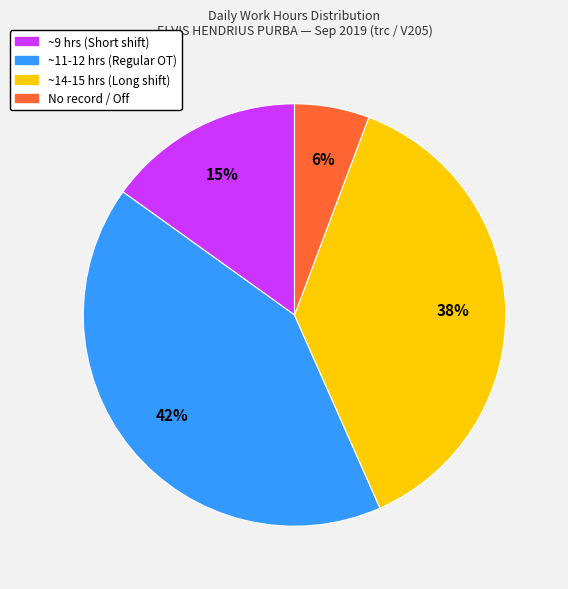

Count the number of slices in the pie.

4